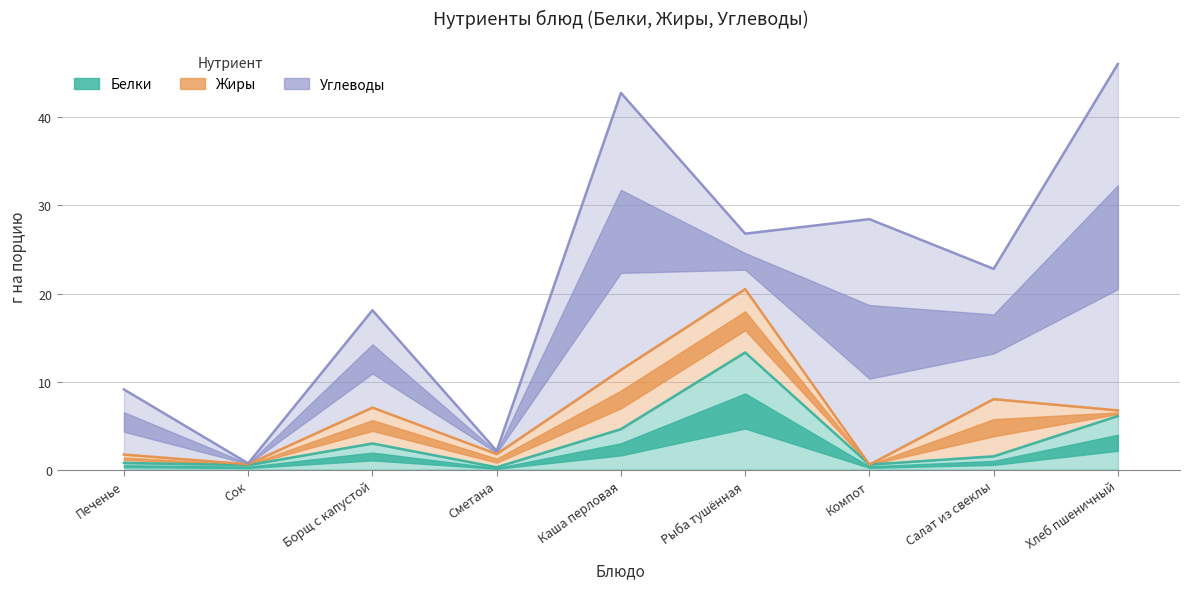

In Белки, how many points are higher than both neighbors (excluding endpoints)?

2